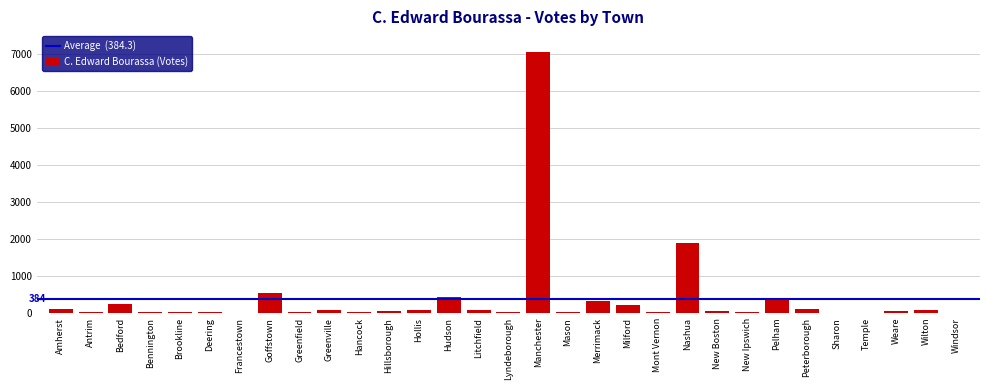

What is the sum of all values?

11912